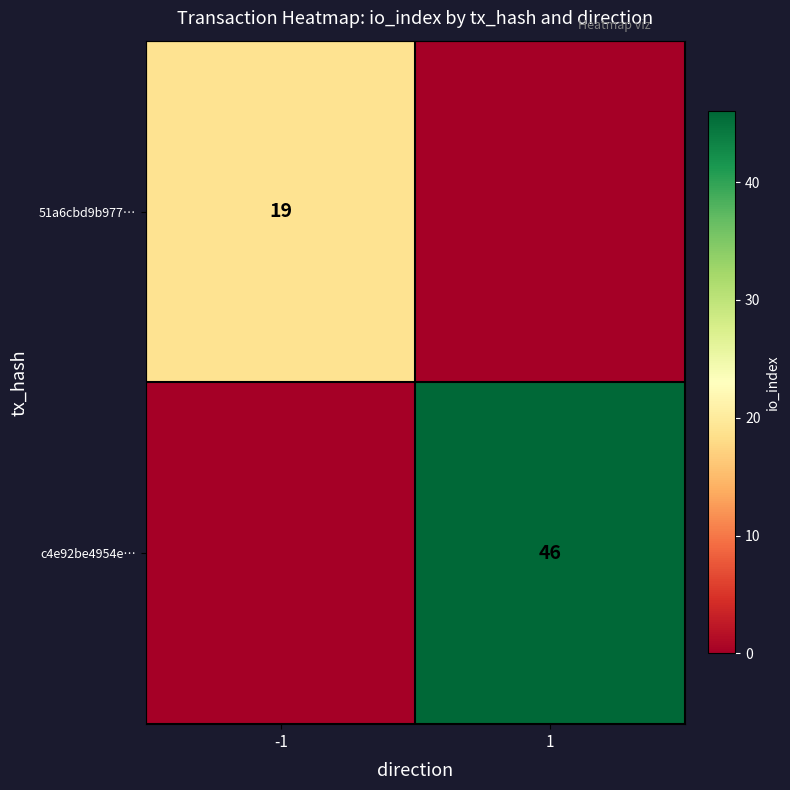

The c4e92be4954e… series shows 20 at 1. True or false?

False